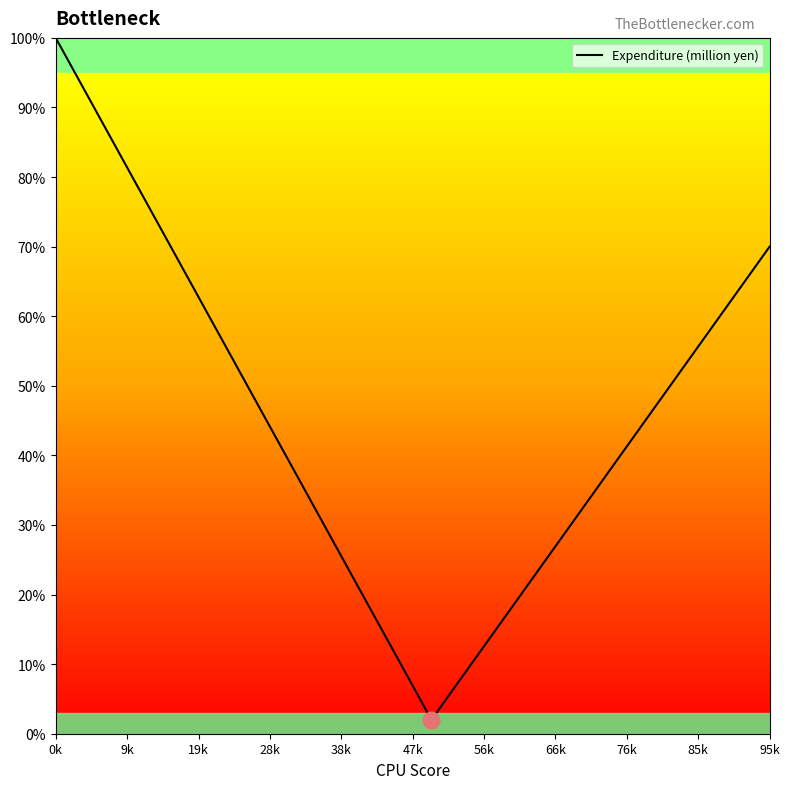

What is the maximum value shown in the chart?

100.0